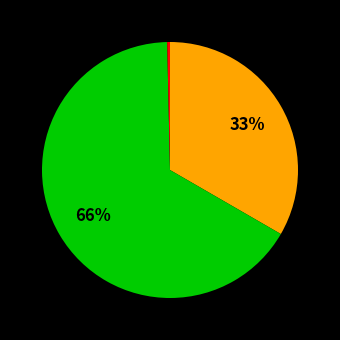

Count the number of slices in the pie.

3